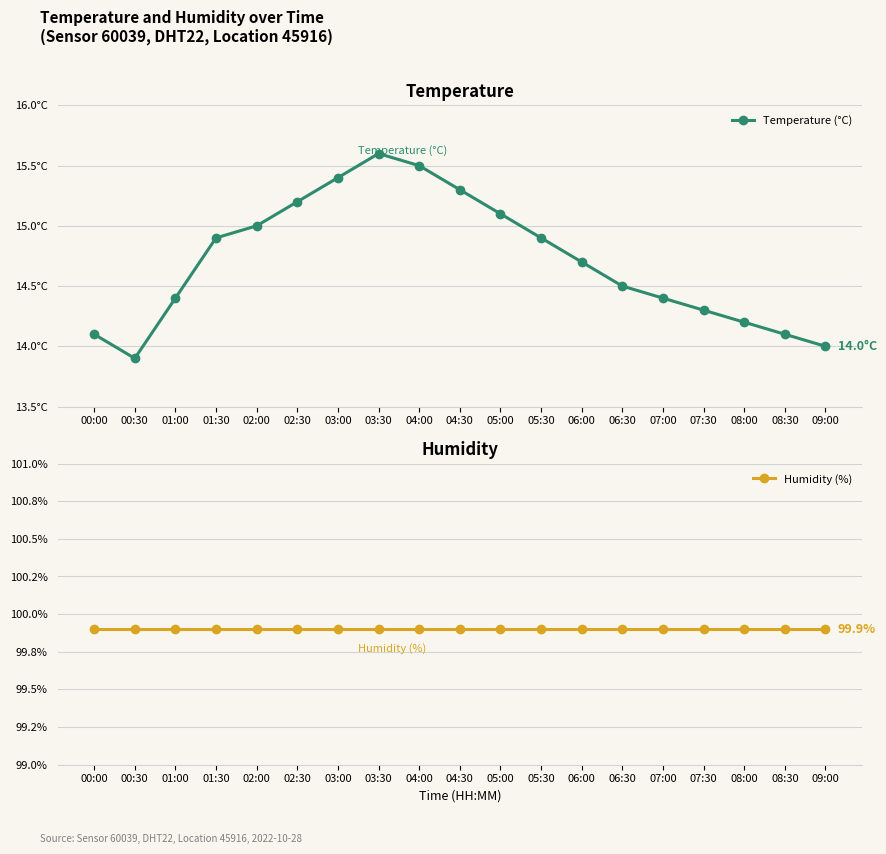

What is the total value across all series at 05:00?

115.0